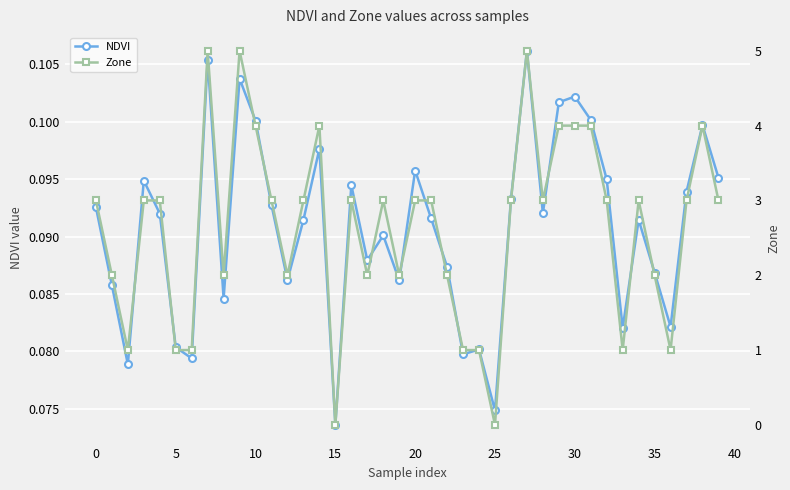

The value of NDVI at 14 is 0.1. True or false?

True